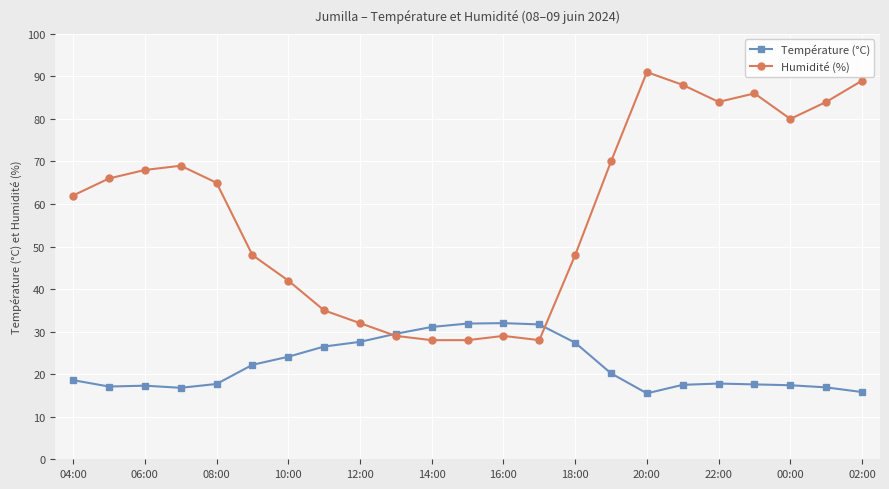

How many times do Température (°C) and Humidité (%) cross each other?

2